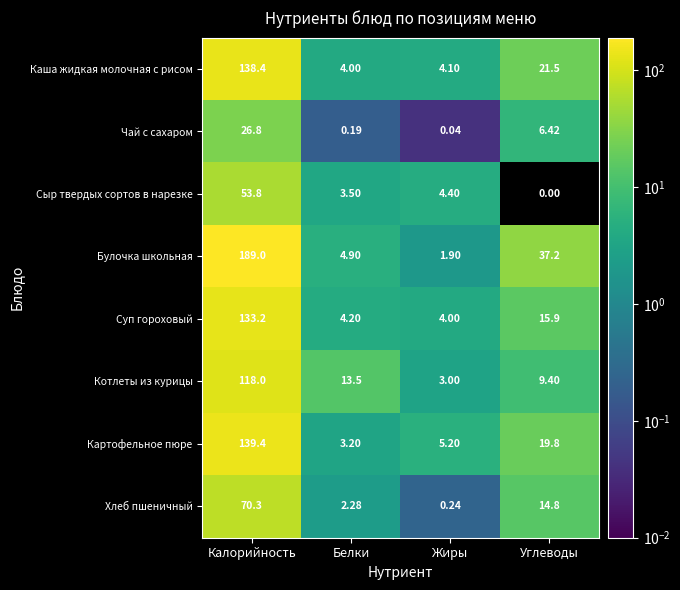

Where does the Чай с сахаром series first go above 6?

Калорийность